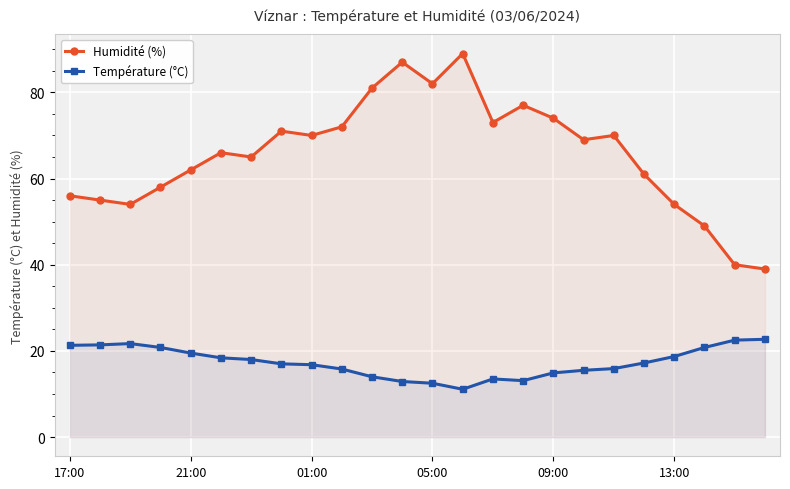

What are all the series names shown in the legend?

Humidité (%), Température (°C)